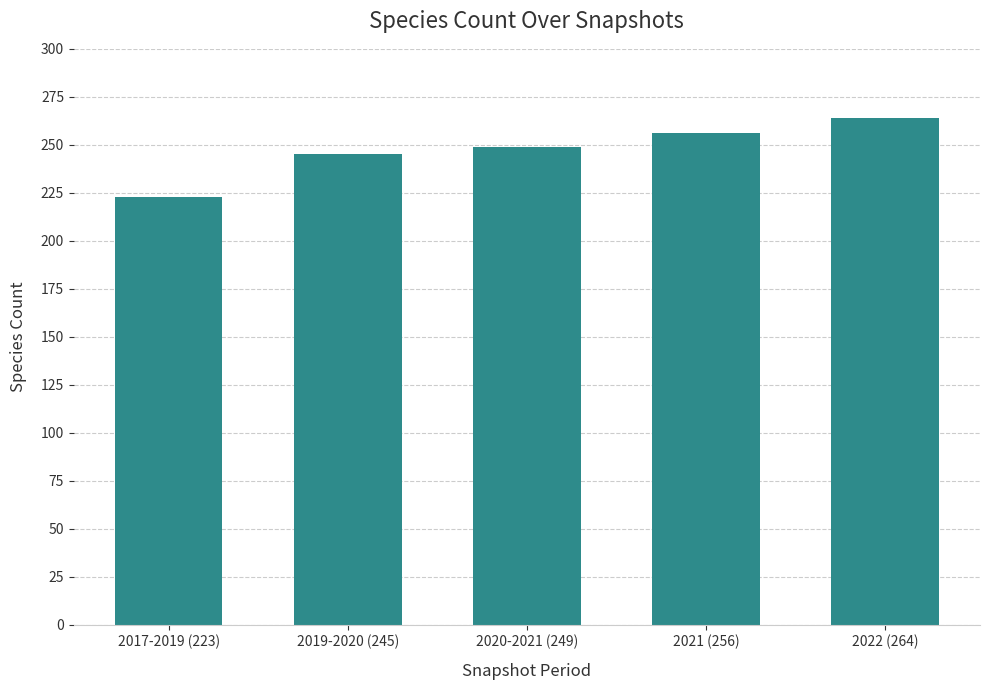

What position from the left is 2017-2019 (223)?

1